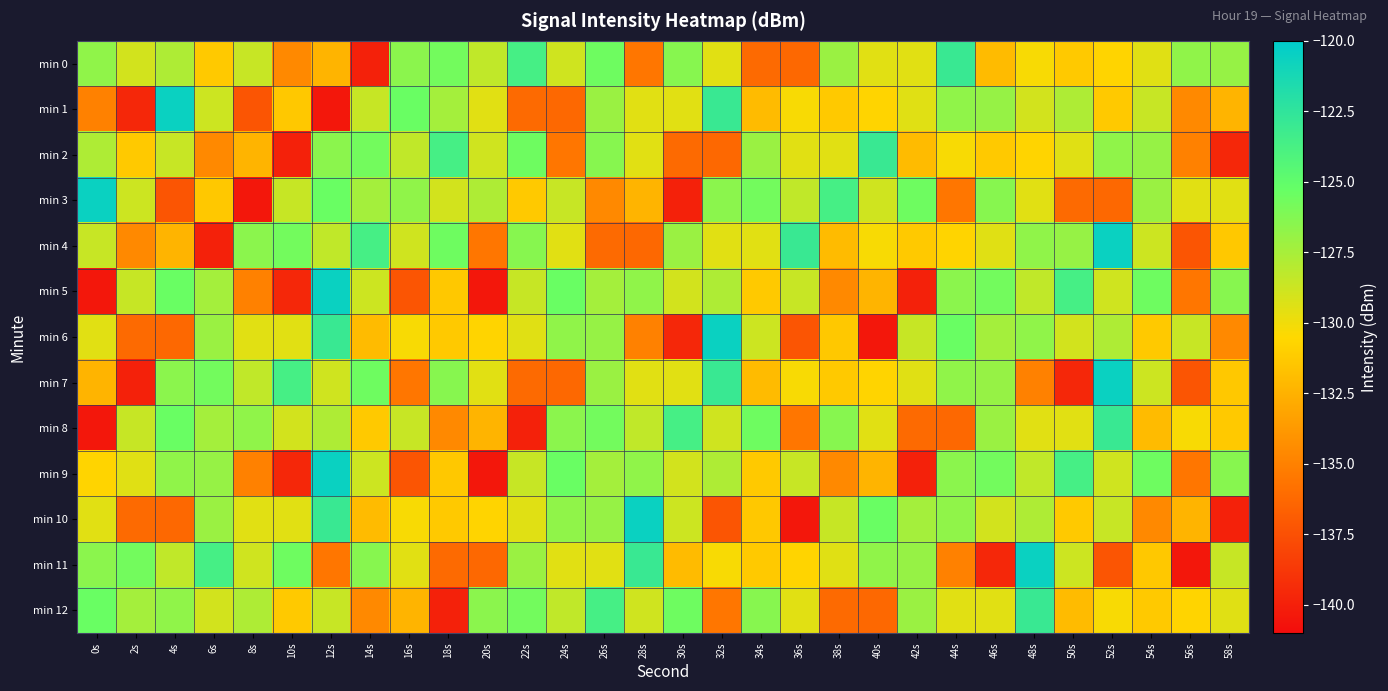

Reading right to left, transcribe all the data shown in this chart.

min 0: 58s=-126.9	56s=-126.7	54s=-129.4	52s=-130.7	50s=-131.3	48s=-130.3	46s=-132.0	44s=-123.0	42s=-129.5	40s=-129.5	38s=-127.1	36s=-136.3	34s=-136.2	32s=-129.5	30s=-126.4	28s=-135.6	26s=-125.6	24s=-128.9	22s=-123.6	20s=-128.4	18s=-125.7	16s=-126.5	14s=-139.9	12s=-132.4	10s=-134.6	8s=-128.6	6s=-131.3	4s=-127.7	2s=-128.9	0s=-126.7
min 1: 58s=-132.4	56s=-134.6	54s=-128.6	52s=-131.3	50s=-127.7	48s=-128.9	46s=-126.9	44s=-126.7	42s=-129.4	40s=-130.7	38s=-131.3	36s=-130.3	34s=-132.0	32s=-123.0	30s=-129.5	28s=-129.5	26s=-127.1	24s=-136.3	22s=-136.2	20s=-129.5	18s=-127.4	16s=-125.4	14s=-128.6	12s=-140.4	10s=-131.4	8s=-137.3	6s=-128.7	4s=-120.6	2s=-139.6	0s=-135.0
min 2: 58s=-139.6	56s=-135.0	54s=-126.9	52s=-126.7	50s=-129.4	48s=-130.7	46s=-131.3	44s=-130.3	42s=-132.0	40s=-123.0	38s=-129.5	36s=-129.5	34s=-127.1	32s=-136.3	30s=-136.2	28s=-129.5	26s=-126.4	24s=-135.6	22s=-125.6	20s=-128.9	18s=-123.6	16s=-128.4	14s=-125.7	12s=-126.5	10s=-139.9	8s=-132.4	6s=-134.6	4s=-128.6	2s=-131.3	0s=-127.7
min 3: 58s=-129.5	56s=-129.5	54s=-127.1	52s=-136.3	50s=-136.2	48s=-129.5	46s=-126.4	44s=-135.6	42s=-125.6	40s=-128.9	38s=-123.6	36s=-128.4	34s=-125.7	32s=-126.5	30s=-139.9	28s=-132.4	26s=-134.6	24s=-128.6	22s=-131.3	20s=-127.7	18s=-128.9	16s=-126.7	14s=-127.4	12s=-125.4	10s=-128.6	8s=-140.4	6s=-131.4	4s=-137.3	2s=-128.7	0s=-120.6
min 4: 58s=-131.4	56s=-137.3	54s=-128.7	52s=-120.6	50s=-126.9	48s=-126.7	46s=-129.4	44s=-130.7	42s=-131.3	40s=-130.3	38s=-132.0	36s=-123.0	34s=-129.5	32s=-129.5	30s=-127.1	28s=-136.3	26s=-136.2	24s=-129.5	22s=-126.4	20s=-135.6	18s=-125.6	16s=-128.9	14s=-123.6	12s=-128.4	10s=-125.7	8s=-126.5	6s=-139.9	4s=-132.4	2s=-134.6	0s=-128.6
min 5: 58s=-126.4	56s=-135.6	54s=-125.6	52s=-128.9	50s=-123.6	48s=-128.4	46s=-125.7	44s=-126.5	42s=-139.9	40s=-132.4	38s=-134.6	36s=-128.6	34s=-131.3	32s=-127.7	30s=-128.9	28s=-126.7	26s=-127.4	24s=-125.4	22s=-128.6	20s=-140.4	18s=-131.4	16s=-137.3	14s=-128.7	12s=-120.6	10s=-139.6	8s=-135.0	6s=-127.4	4s=-125.4	2s=-128.6	0s=-140.4
min 6: 58s=-134.6	56s=-128.6	54s=-131.3	52s=-127.7	50s=-128.9	48s=-126.7	46s=-127.4	44s=-125.4	42s=-128.6	40s=-140.4	38s=-131.4	36s=-137.3	34s=-128.7	32s=-120.6	30s=-139.6	28s=-135.0	26s=-126.9	24s=-126.7	22s=-129.4	20s=-130.7	18s=-131.3	16s=-130.3	14s=-132.0	12s=-123.0	10s=-129.5	8s=-129.5	6s=-127.1	4s=-136.3	2s=-136.2	0s=-129.5
min 7: 58s=-131.4	56s=-137.3	54s=-128.7	52s=-120.6	50s=-139.6	48s=-135.0	46s=-126.9	44s=-126.7	42s=-129.4	40s=-130.7	38s=-131.3	36s=-130.3	34s=-132.0	32s=-123.0	30s=-129.5	28s=-129.5	26s=-127.1	24s=-136.3	22s=-136.2	20s=-129.5	18s=-126.4	16s=-135.6	14s=-125.6	12s=-128.9	10s=-123.6	8s=-128.4	6s=-125.7	4s=-126.5	2s=-139.9	0s=-132.4
min 8: 58s=-131.3	56s=-130.3	54s=-132.0	52s=-123.0	50s=-129.5	48s=-129.5	46s=-127.1	44s=-136.3	42s=-136.2	40s=-129.5	38s=-126.4	36s=-135.6	34s=-125.6	32s=-128.9	30s=-123.6	28s=-128.4	26s=-125.7	24s=-126.5	22s=-139.9	20s=-132.4	18s=-134.6	16s=-128.6	14s=-131.3	12s=-127.7	10s=-128.9	8s=-126.7	6s=-127.4	4s=-125.4	2s=-128.6	0s=-140.4
min 9: 58s=-126.4	56s=-135.6	54s=-125.6	52s=-128.9	50s=-123.6	48s=-128.4	46s=-125.7	44s=-126.5	42s=-139.9	40s=-132.4	38s=-134.6	36s=-128.6	34s=-131.3	32s=-127.7	30s=-128.9	28s=-126.7	26s=-127.4	24s=-125.4	22s=-128.6	20s=-140.4	18s=-131.4	16s=-137.3	14s=-128.7	12s=-120.6	10s=-139.6	8s=-135.0	6s=-126.9	4s=-126.7	2s=-129.4	0s=-130.7
min 10: 58s=-139.9	56s=-132.4	54s=-134.6	52s=-128.6	50s=-131.3	48s=-127.7	46s=-128.9	44s=-126.7	42s=-127.4	40s=-125.4	38s=-128.6	36s=-140.4	34s=-131.4	32s=-137.3	30s=-128.7	28s=-120.6	26s=-126.9	24s=-126.7	22s=-129.4	20s=-130.7	18s=-131.3	16s=-130.3	14s=-132.0	12s=-123.0	10s=-129.5	8s=-129.5	6s=-127.1	4s=-136.3	2s=-136.2	0s=-129.5
min 11: 58s=-128.6	56s=-140.4	54s=-131.4	52s=-137.3	50s=-128.7	48s=-120.6	46s=-139.6	44s=-135.0	42s=-126.9	40s=-126.7	38s=-129.4	36s=-130.7	34s=-131.3	32s=-130.3	30s=-132.0	28s=-123.0	26s=-129.5	24s=-129.5	22s=-127.1	20s=-136.3	18s=-136.2	16s=-129.5	14s=-126.4	12s=-135.6	10s=-125.6	8s=-128.9	6s=-123.6	4s=-128.4	2s=-125.7	0s=-126.5
min 12: 58s=-129.4	56s=-130.7	54s=-131.3	52s=-130.3	50s=-132.0	48s=-123.0	46s=-129.5	44s=-129.5	42s=-127.1	40s=-136.3	38s=-136.2	36s=-129.5	34s=-126.4	32s=-135.6	30s=-125.6	28s=-128.9	26s=-123.6	24s=-128.4	22s=-125.7	20s=-126.5	18s=-139.9	16s=-132.4	14s=-134.6	12s=-128.6	10s=-131.3	8s=-127.7	6s=-128.9	4s=-126.7	2s=-127.4	0s=-125.4